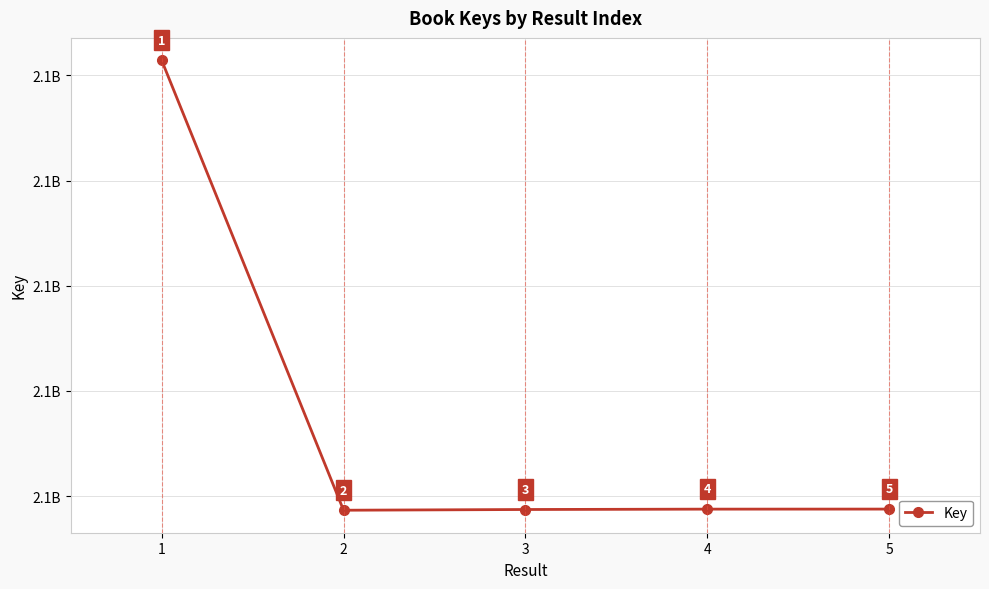

Is this an area chart (filled region under the line)?

No